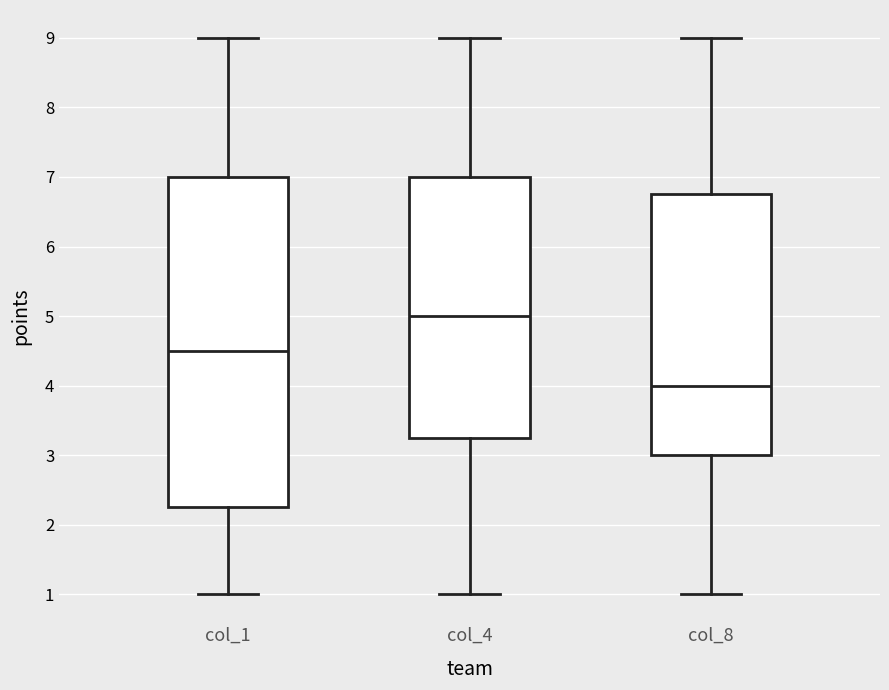

Reading left to right, read every box against the y-axis: the position of its median line, the range the box covers, and the ends of its whiskers. The values are not printed on the chart, so give them approximately, as read against the axis.

col_1: median 4.5, box 2.3 to 7.0, whiskers 1.0 to 9.0
col_4: median 5.0, box 3.3 to 7.0, whiskers 1.0 to 9.0
col_8: median 4.0, box 3.0 to 6.8, whiskers 1.0 to 9.0